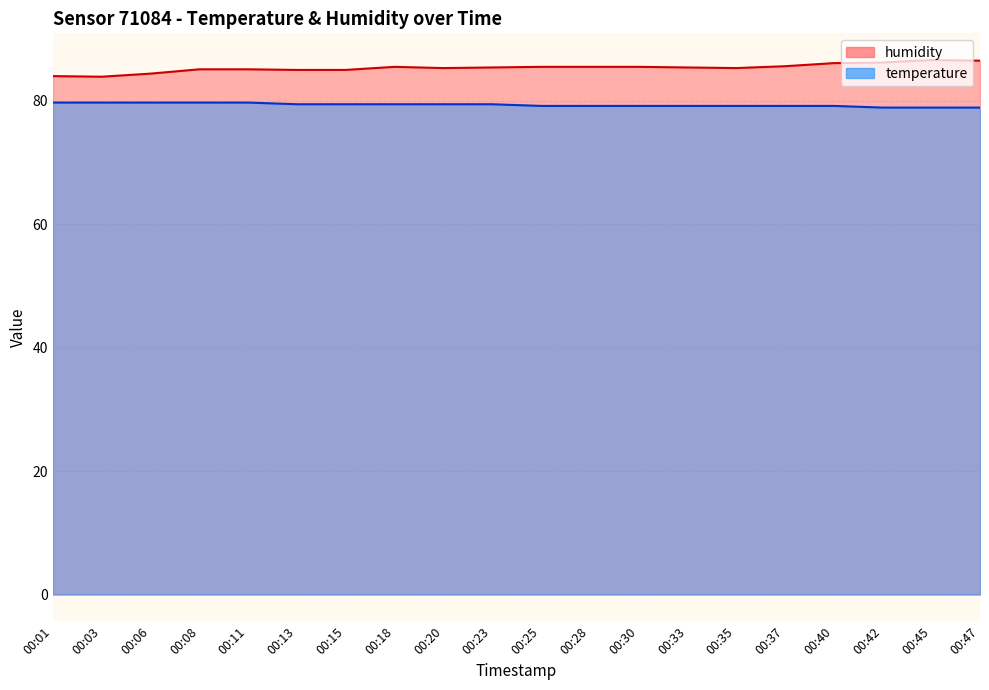

What is the spread (max minus min) of values at 00:35?

6.1